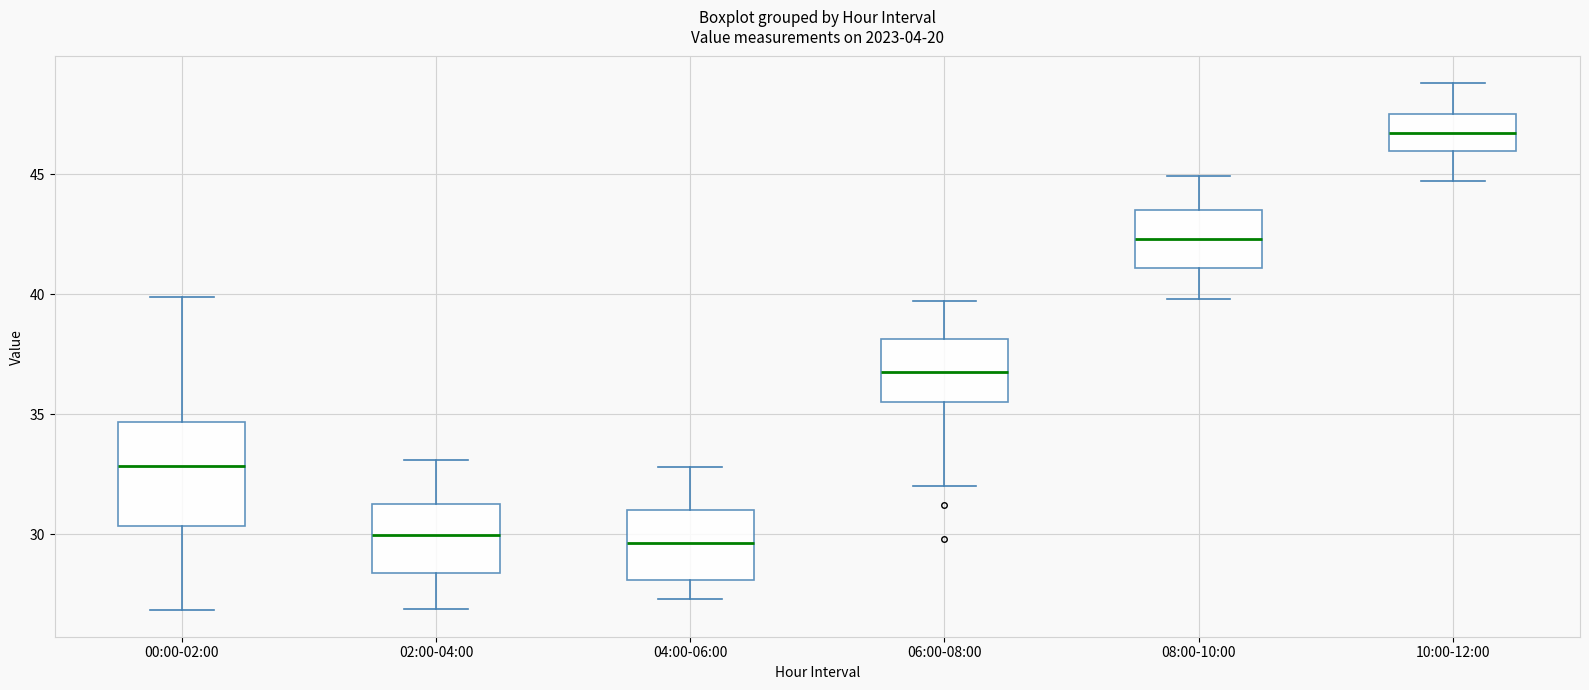

Reading left to right, read every box against the y-axis: the position of its median line, the range the box covers, and the ends of its whiskers. The values are not printed on the chart, so give them approximately, as read against the axis.

00:00-02:00: median 33.0, box 30.5 to 34.5, whiskers 27.0 to 40.0
02:00-04:00: median 30.0, box 28.5 to 31.5, whiskers 27.0 to 33.0
04:00-06:00: median 29.5, box 28.0 to 31.0, whiskers 27.5 to 33.0
06:00-08:00: median 37.0, box 35.5 to 38.0, whiskers 32.0 to 39.5
08:00-10:00: median 42.5, box 41.0 to 43.5, whiskers 40.0 to 45.0
10:00-12:00: median 46.5, box 46.0 to 47.5, whiskers 44.5 to 49.0